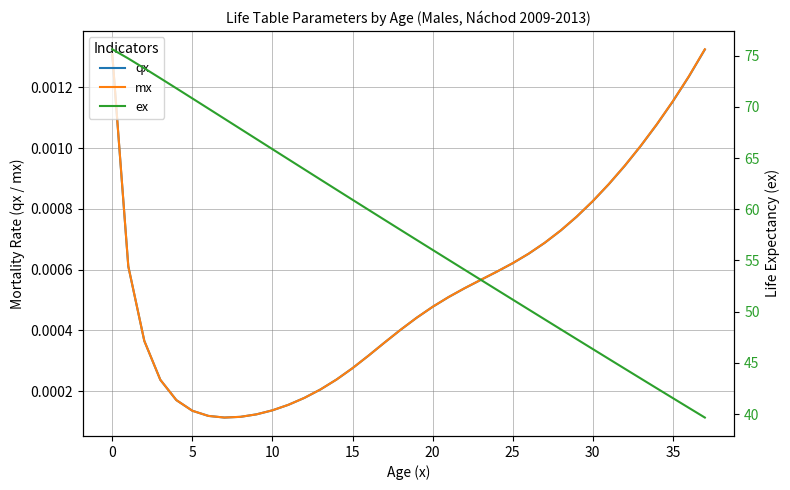

What is the maximum value shown in the chart?

75.6